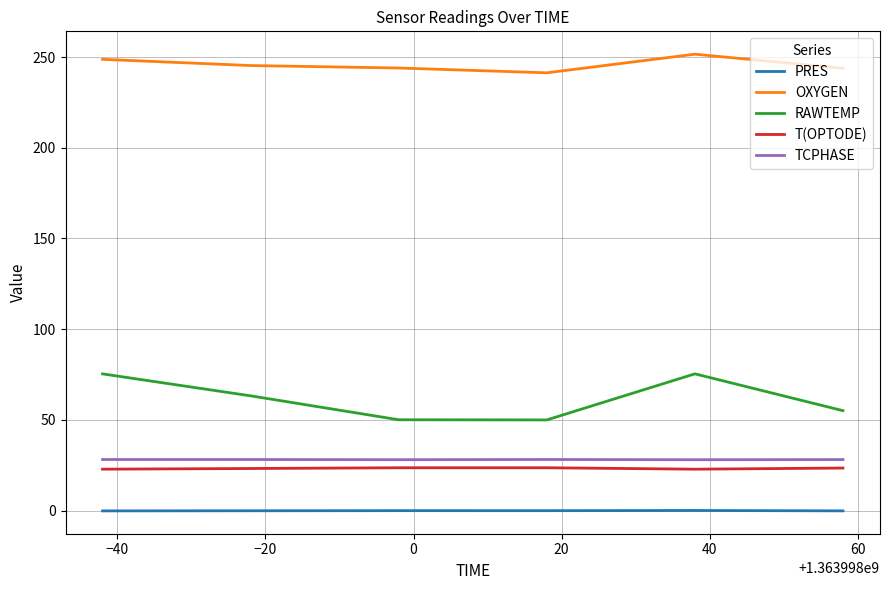

How many interior local peaks does the RAWTEMP series have?

1